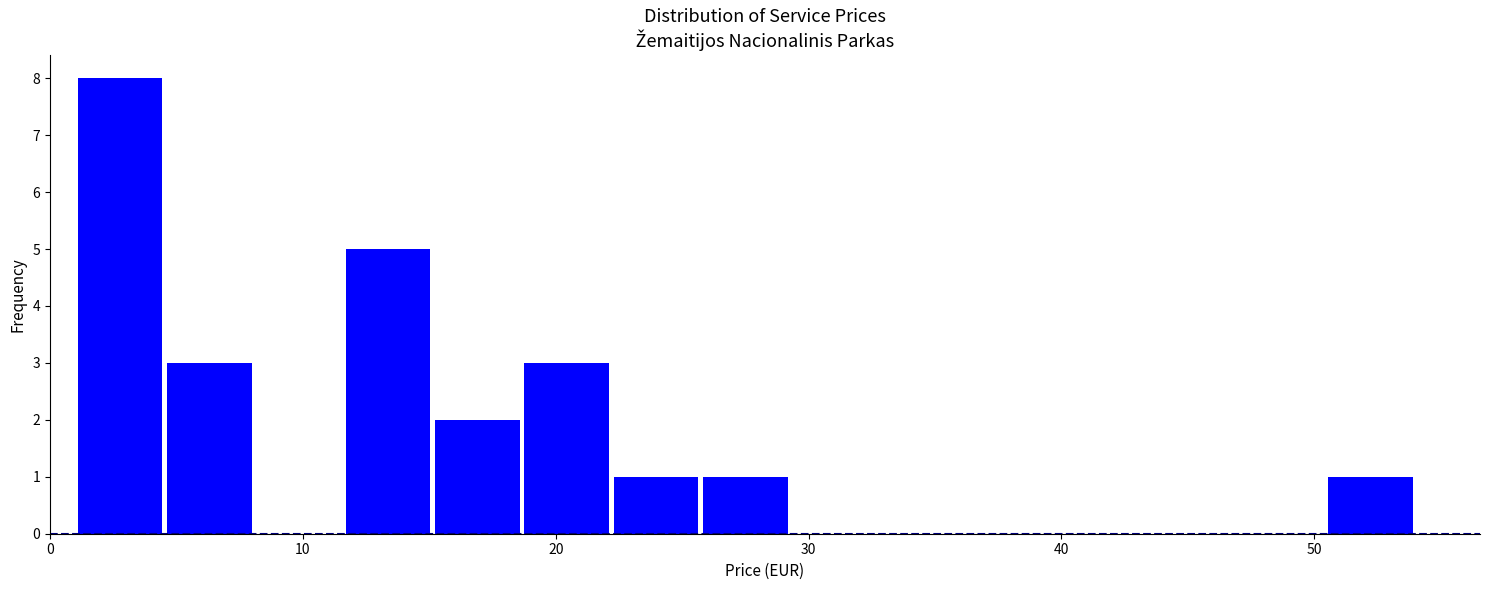

Around what value on the x-axis is the tallest bar? Give the approximate position of its centre, as read against the axis.

3